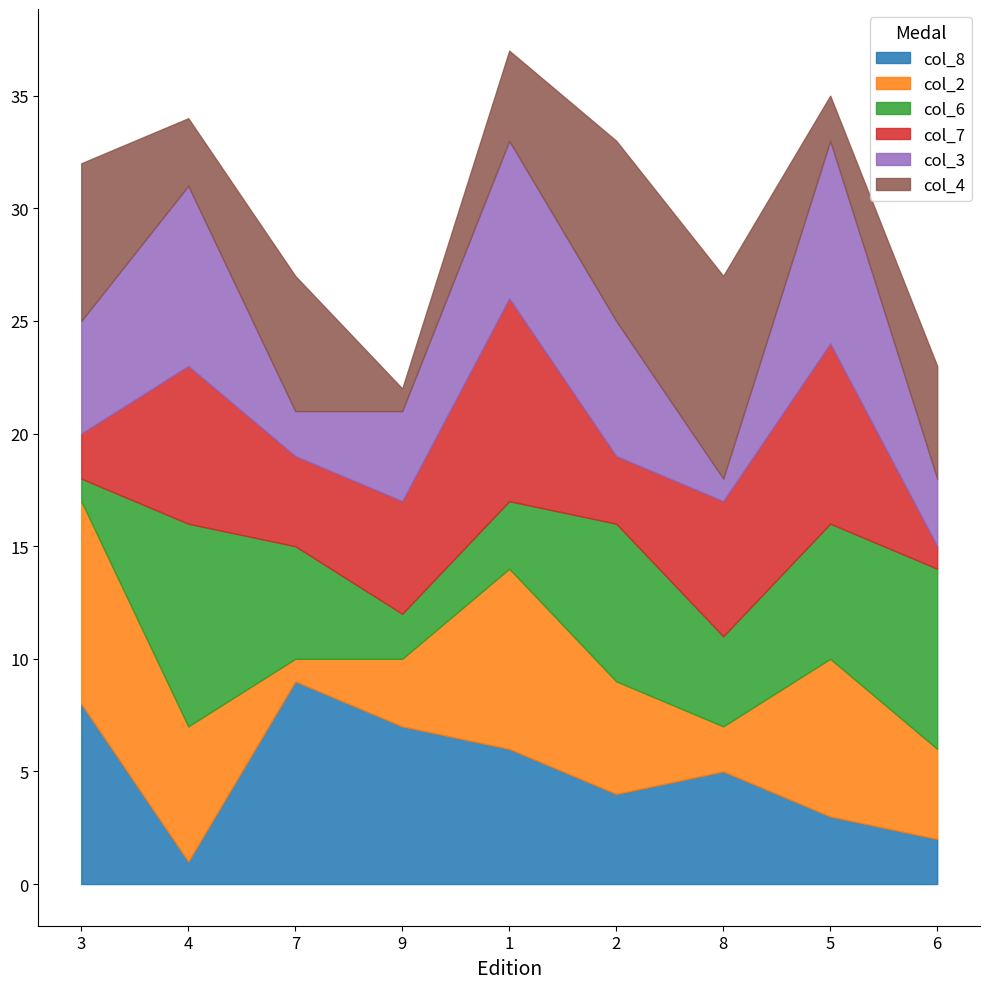

At how many categories does at least one series exceed 6?

9